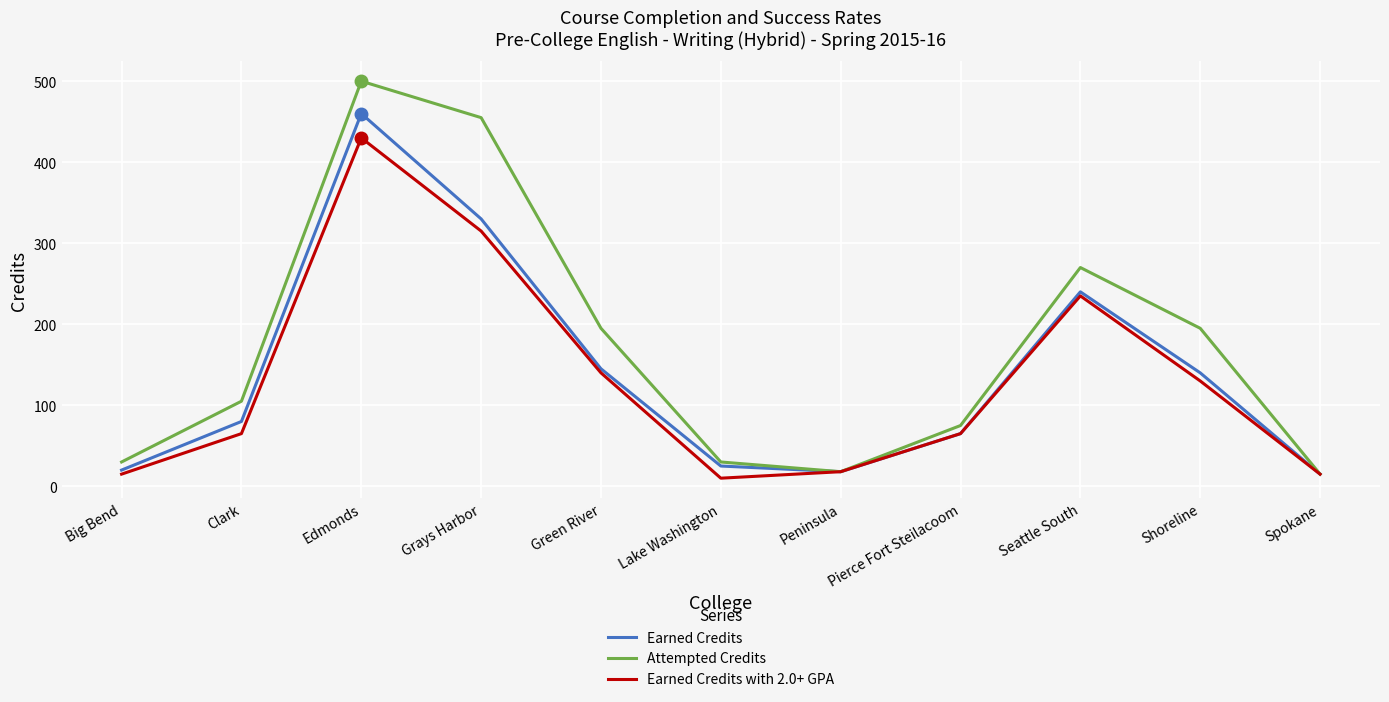

Rank the series by their maximum value, from highest to lowest.

Attempted Credits, Earned Credits, Earned Credits with 2.0+ GPA